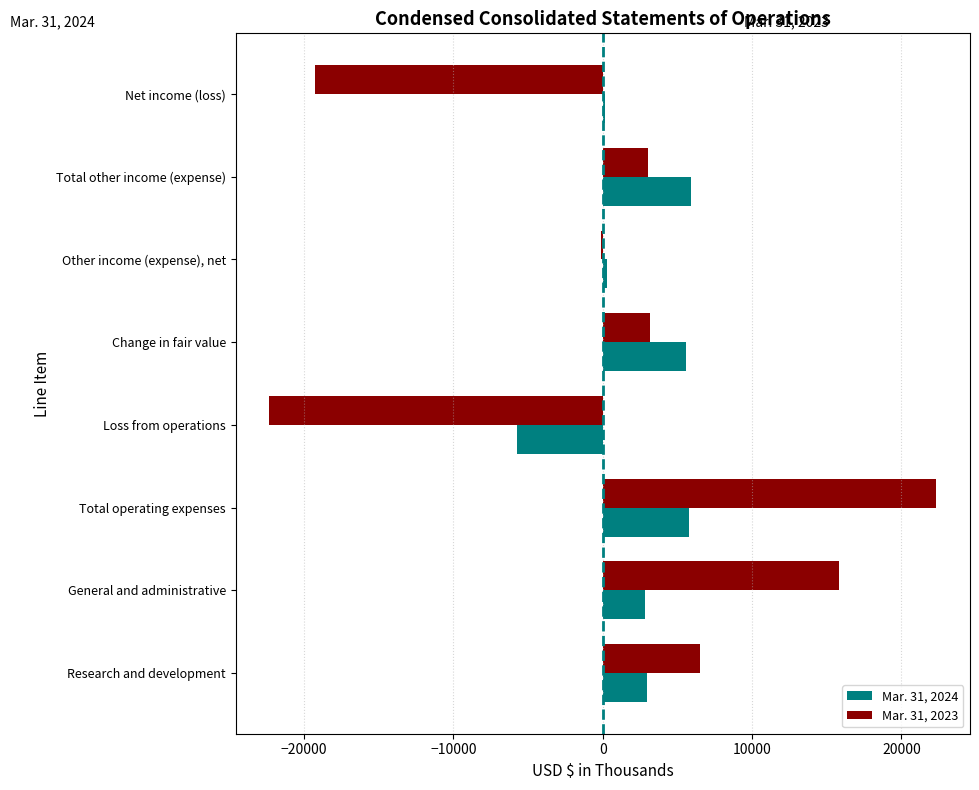

What are all the series names shown in the legend?

Mar. 31, 2024, Mar. 31, 2023